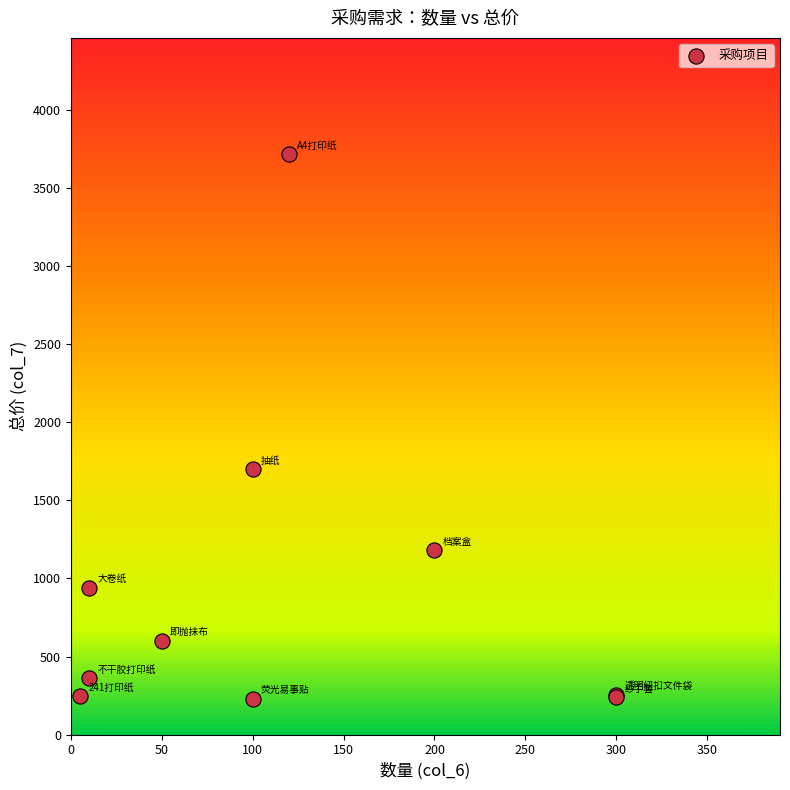

What Y value in the scatter plot is closest to 1974?

1700